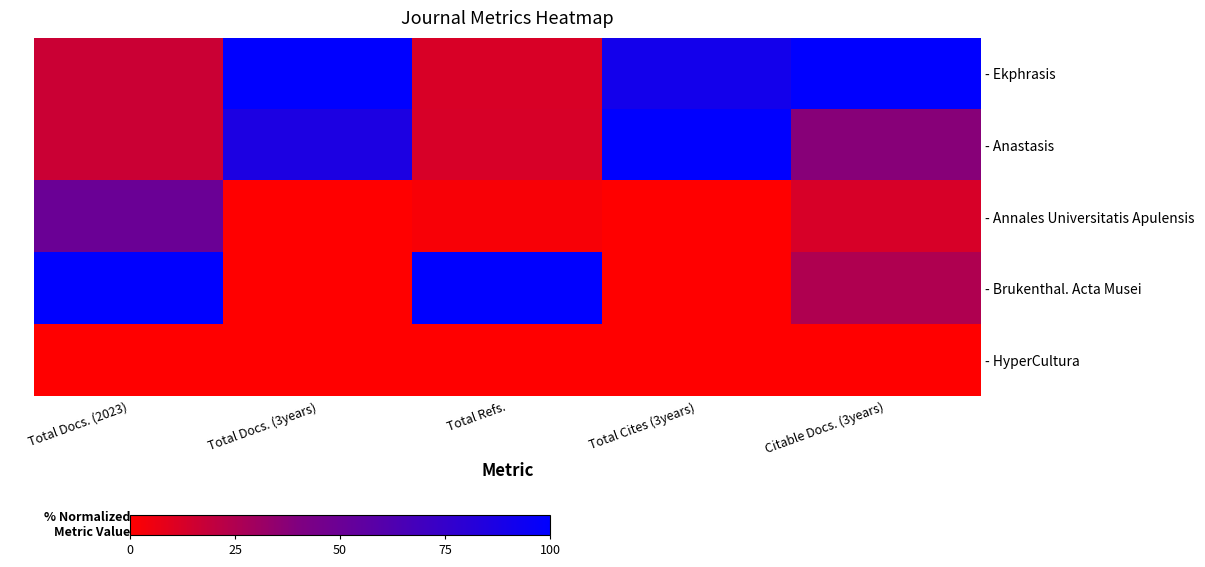

Between Total Refs. and Total Docs. (2023), which is larger?

Total Docs. (2023)